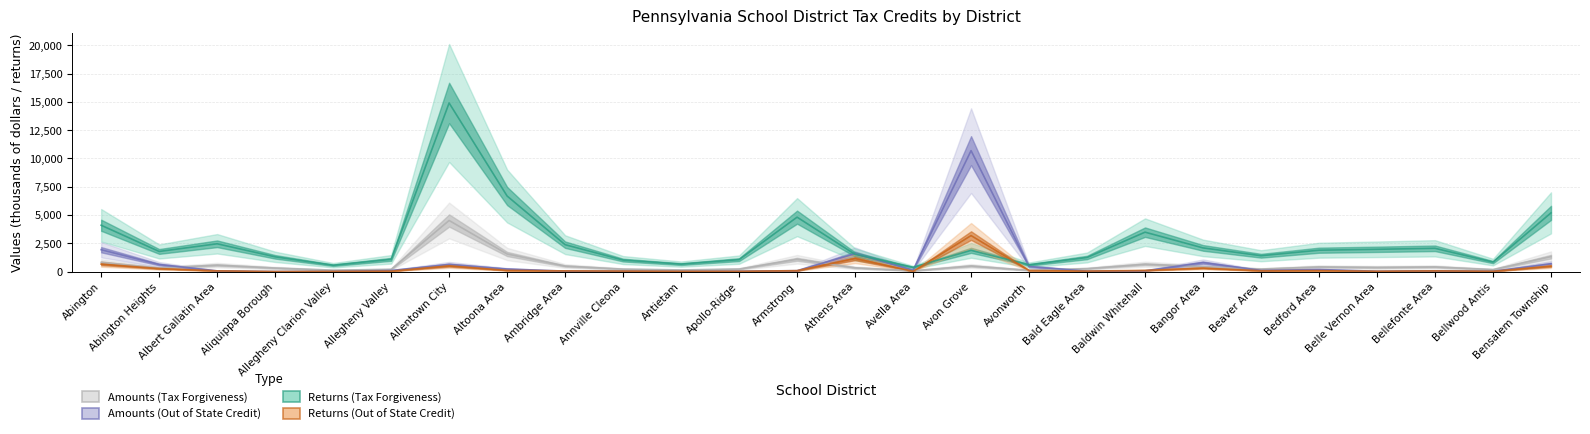

How many distinct data groups are displayed?

4